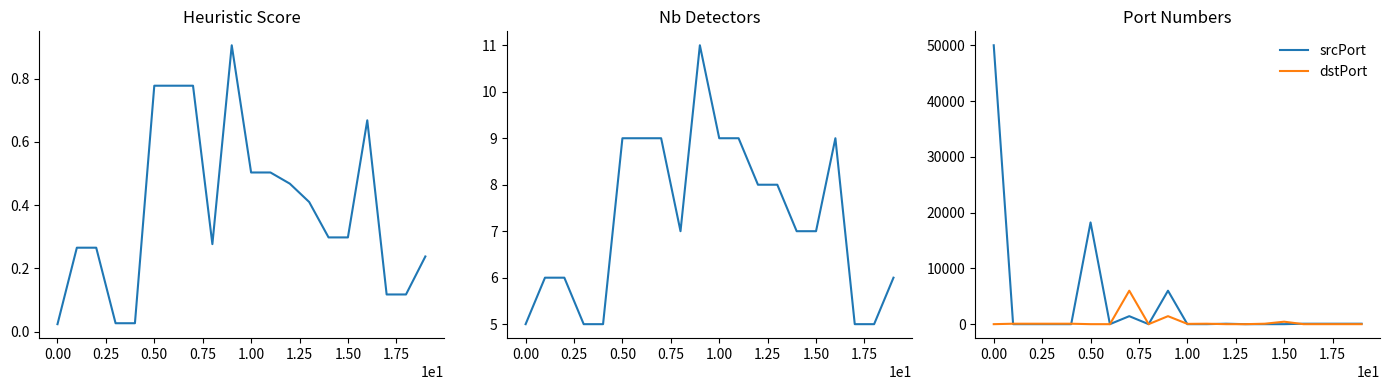

Is it true that dstPort equals -3011.7 at 18?

False